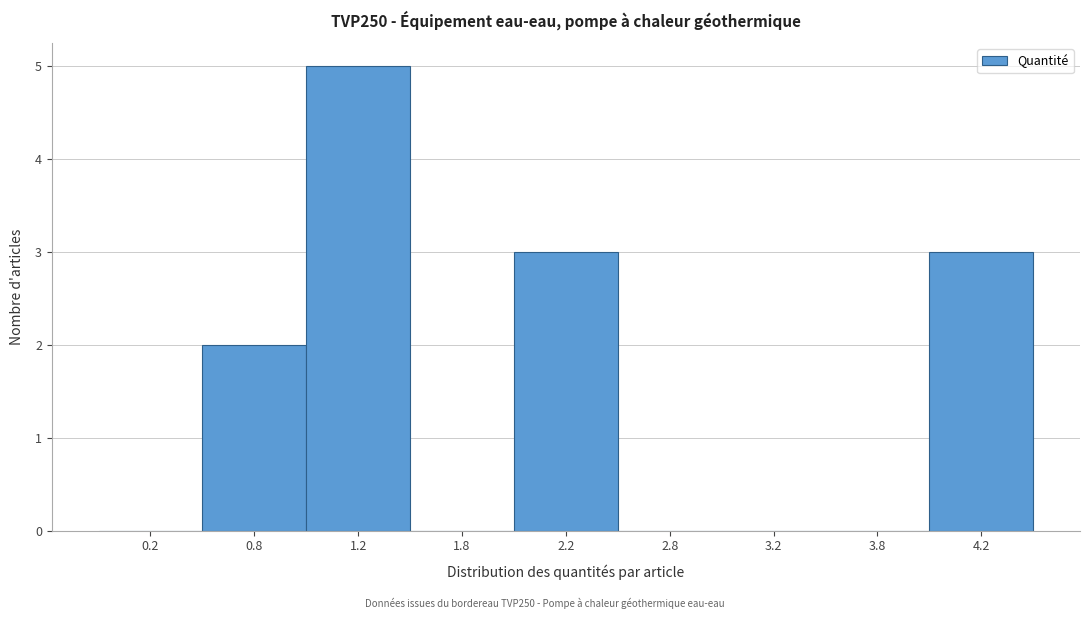

Reading left to right, what are all the values shown in this chart?

0.2=0	0.8=2	1.2=5	1.8=0	2.2=3	2.8=0	3.2=0	3.8=0	4.2=3